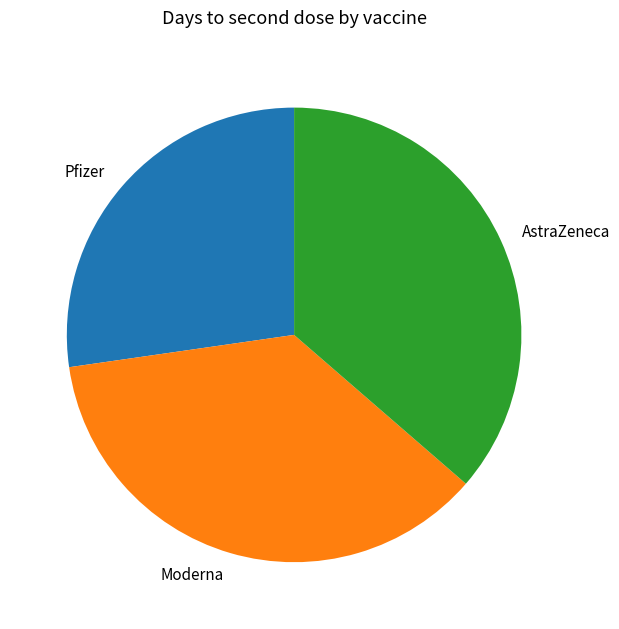

Approximately how many times larger is the value at AstraZeneca compared to Moderna?

1.0